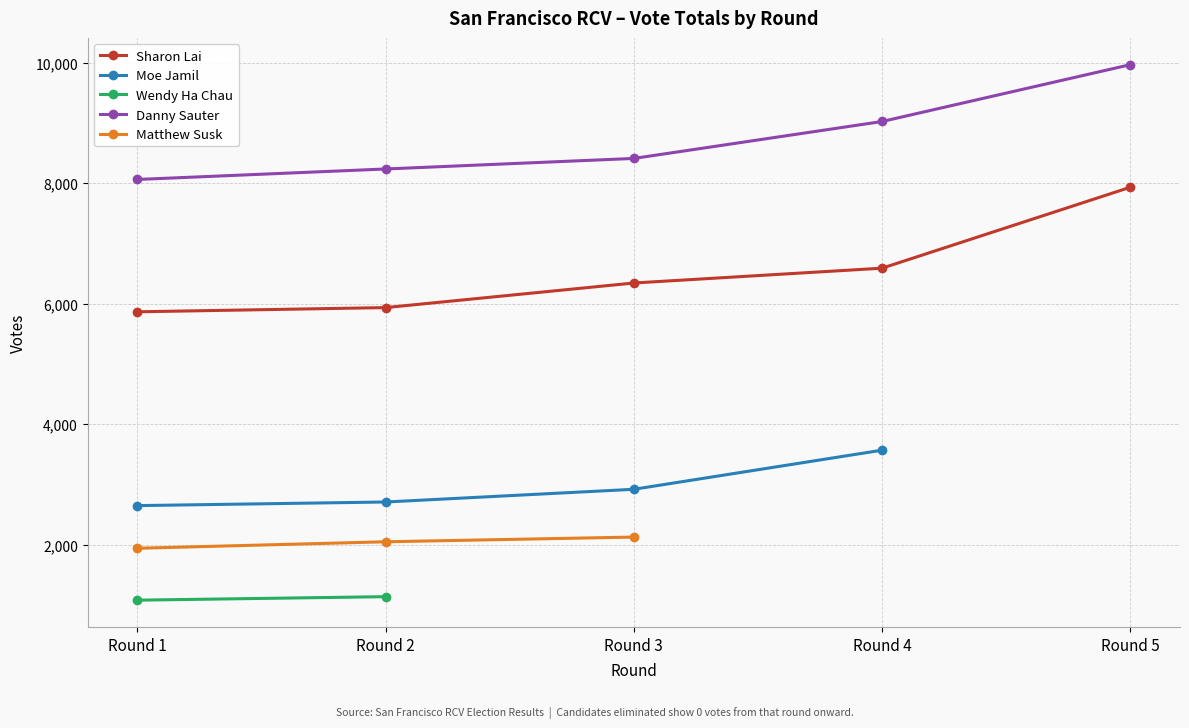

What is the average value of the Danny Sauter series?

8738